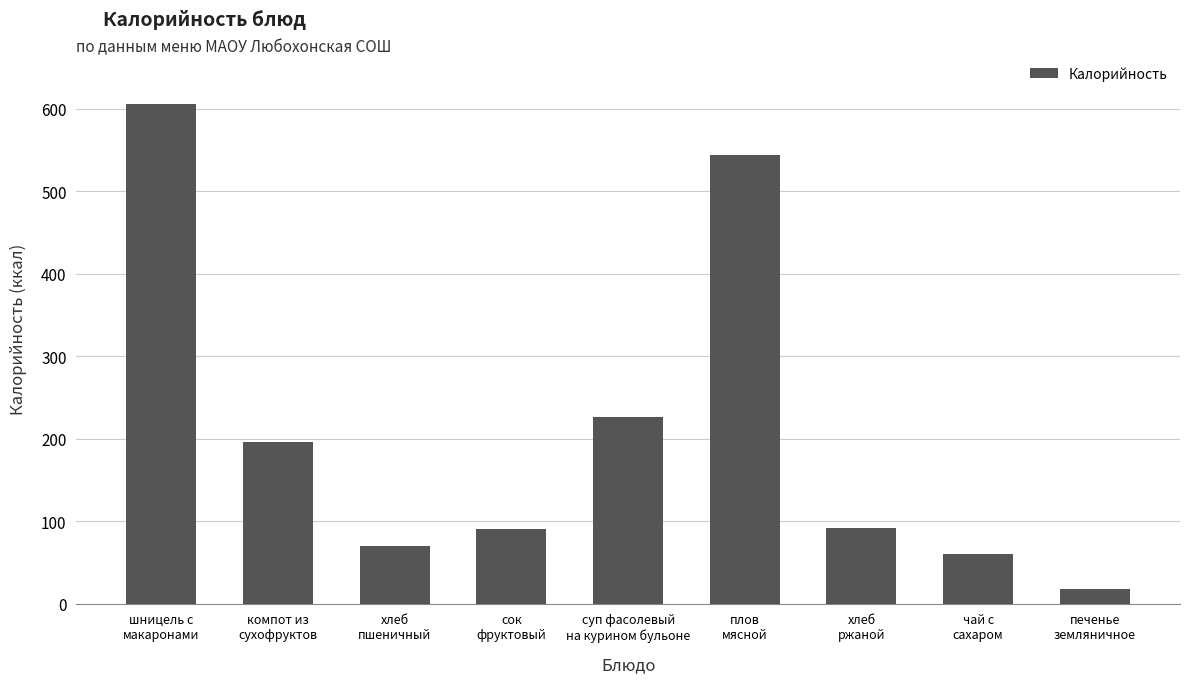

What is the change in value from плов
мясной to чай с
сахаром?

-484.0